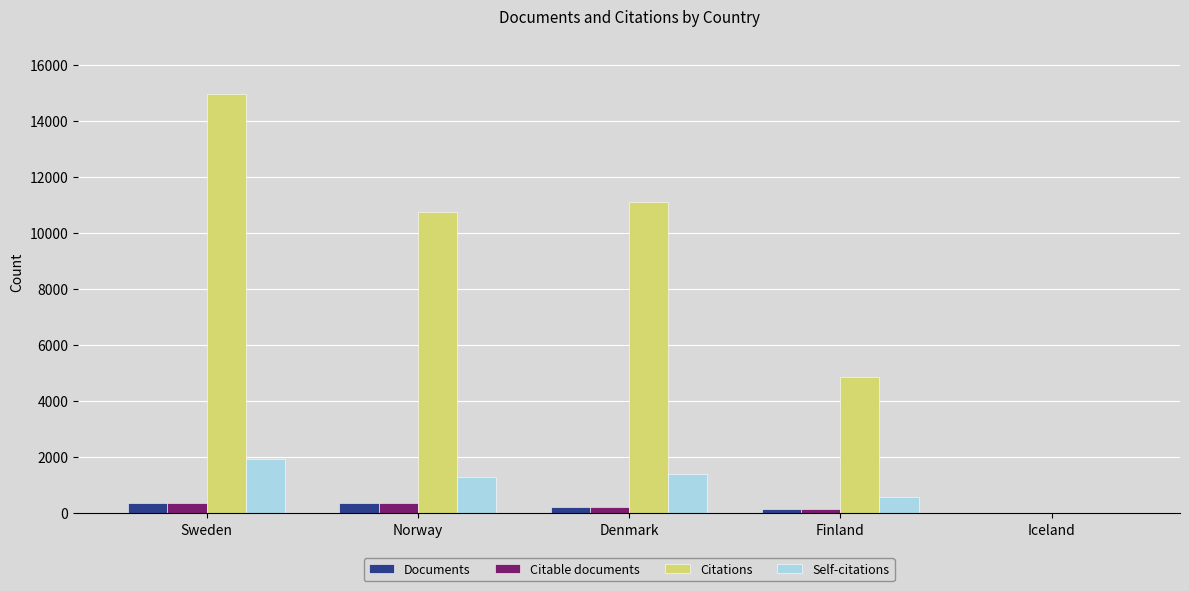

The value of Citations at Iceland is 0. True or false?

True